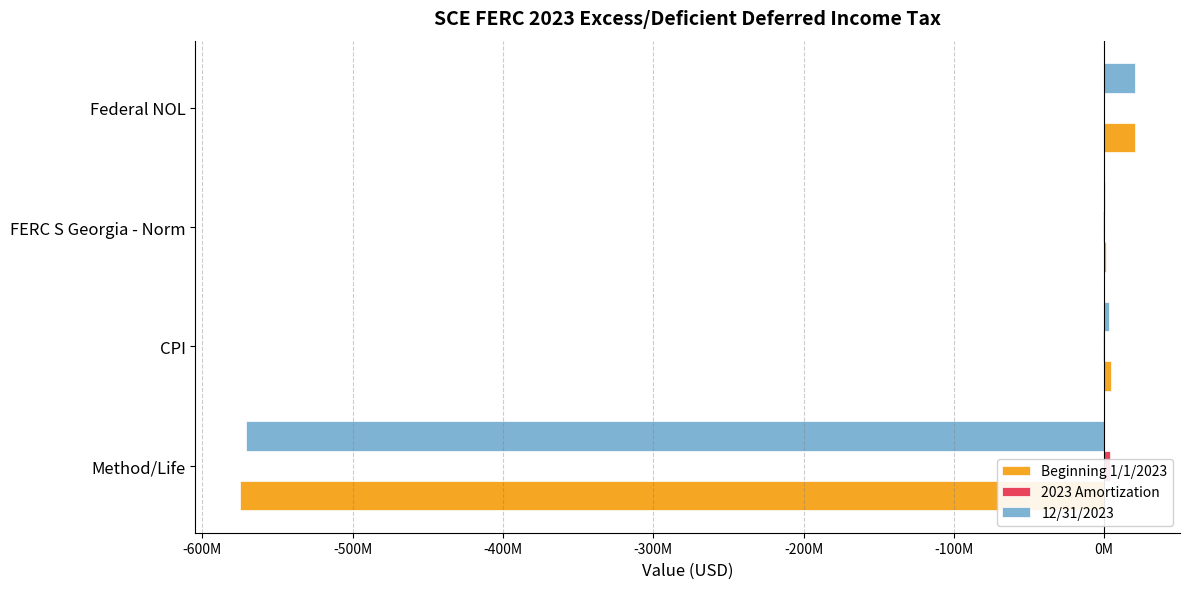

What are all the series names shown in the legend?

Beginning 1/1/2023, 2023 Amortization, 12/31/2023